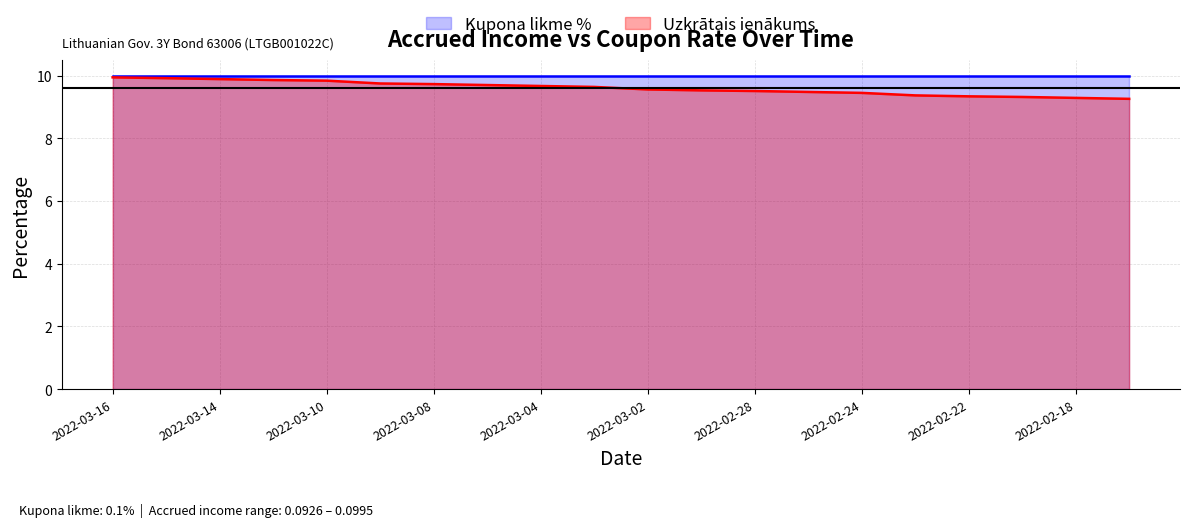

What is the sum of the values at 2022-03-07 and 2022-03-02?

19.3